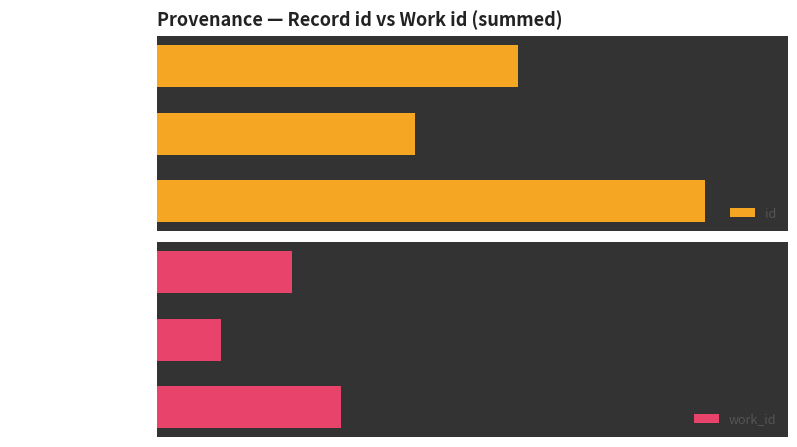

At which label does id reach its minimum?

Google Books